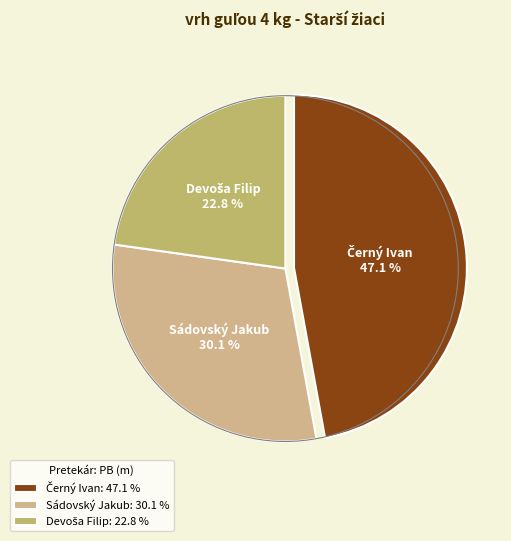

Is there any slice that represents more than half of the pie?

No